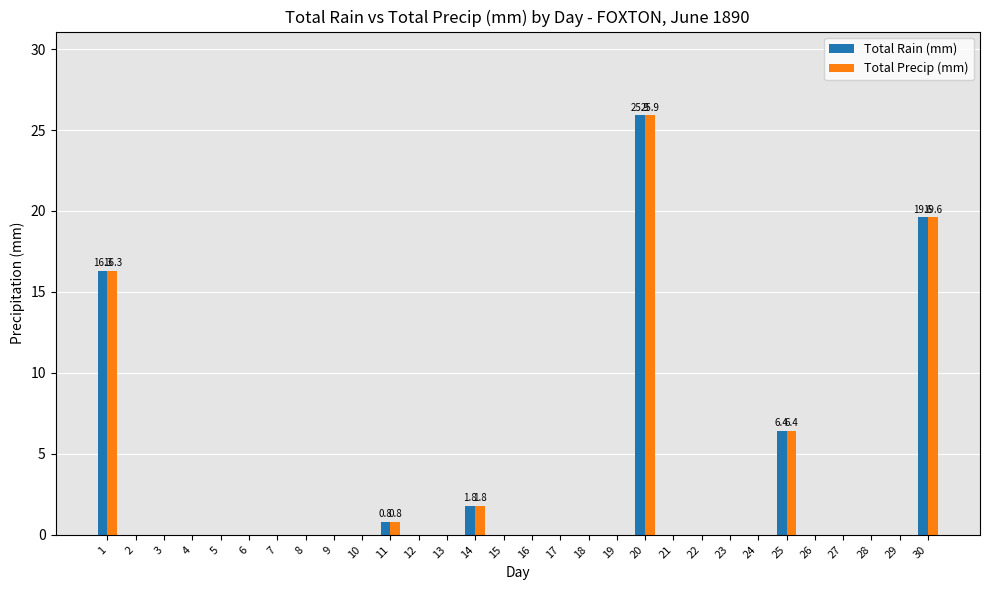

What is the sum of the Total Rain (mm) values at 10 and 11?

0.8